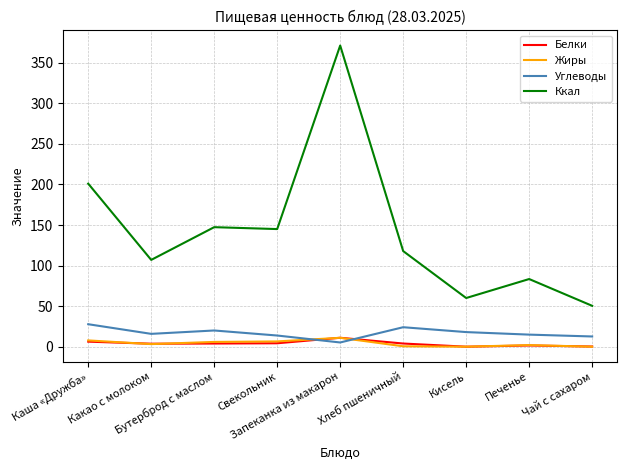

Which series has the largest range (max minus min)?

Ккал